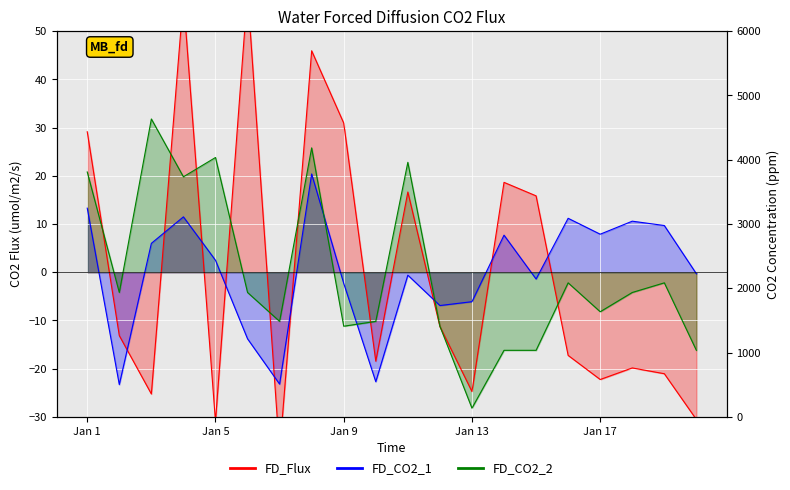

At which category is the sum across all series the highest?

08